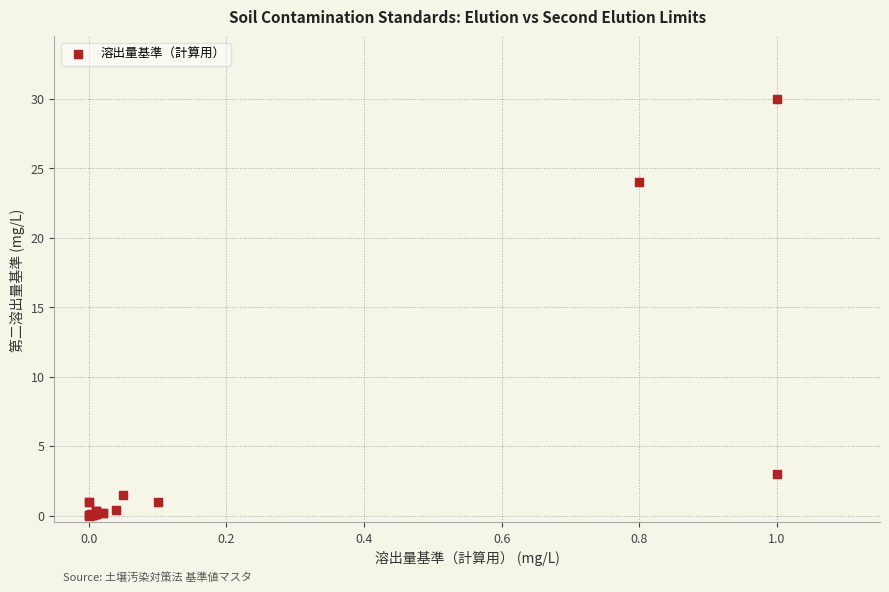

What Y value in the scatter plot is closest to 15?

24.0